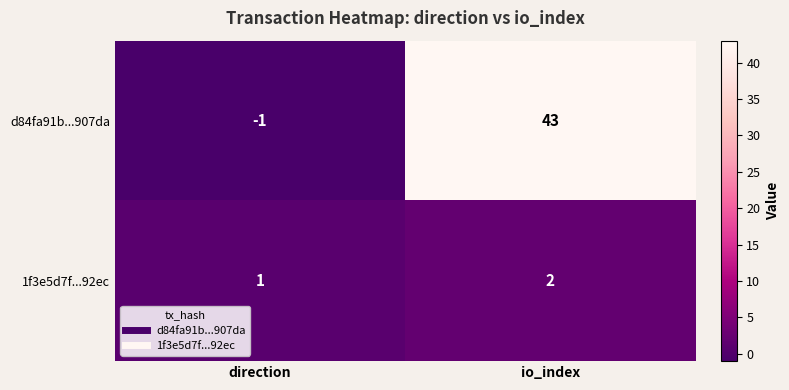

Where is 1f3e5d7f...92ec nearest to the value 1?

direction